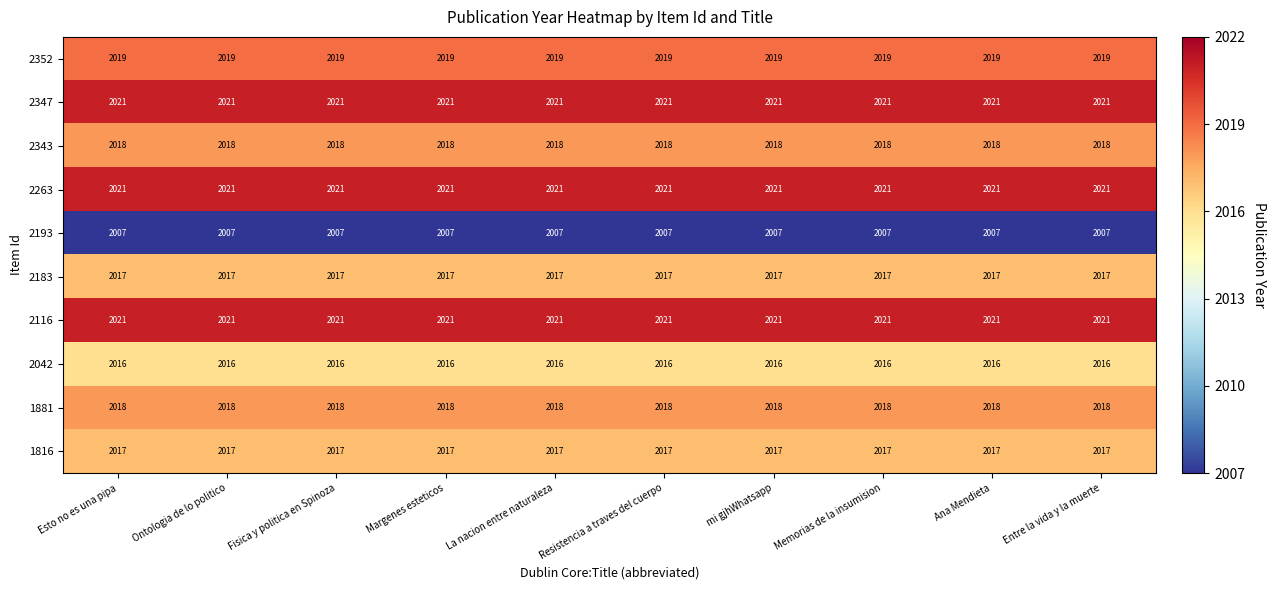

What is the approximate value of 1881 at Fisica y politica en Spinoza?

2018